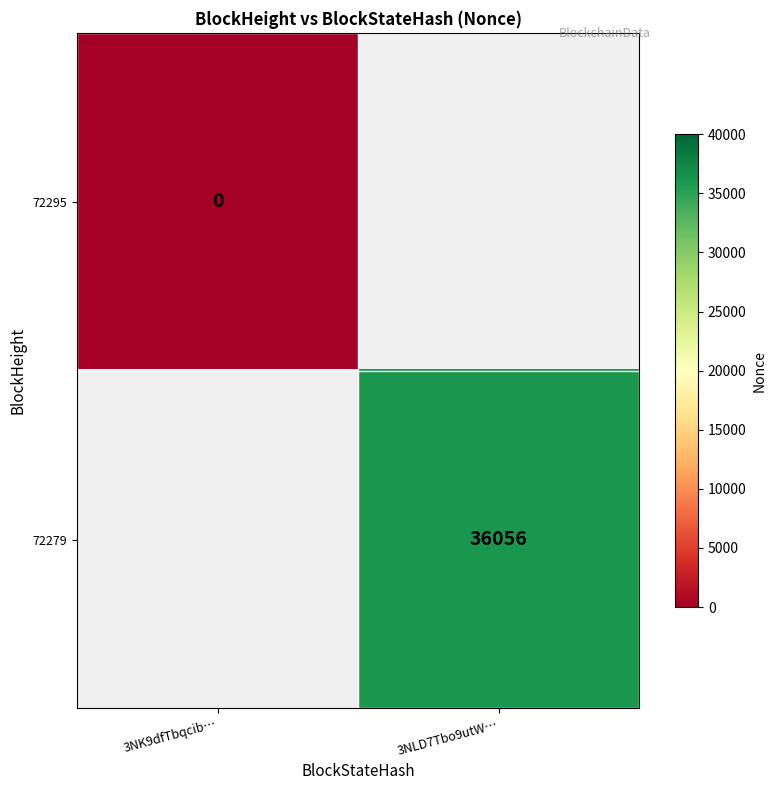

Is it true that 72279 equals 36056 at 3NLD7Tbo9utW…?

True